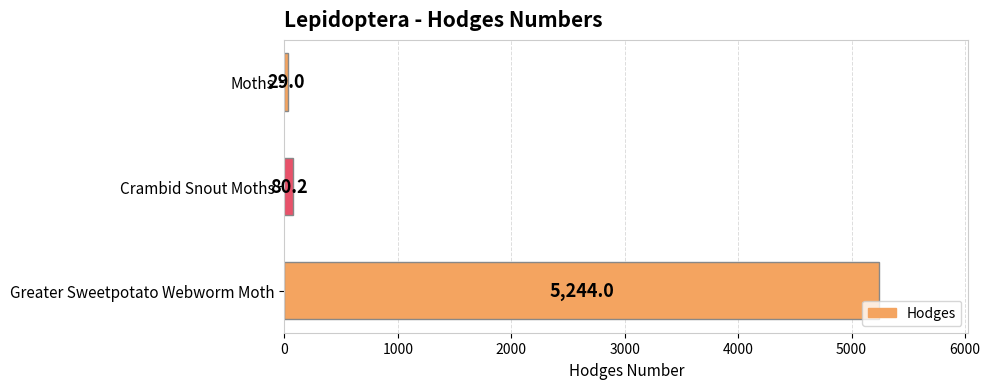

How many values exceed 80?

2